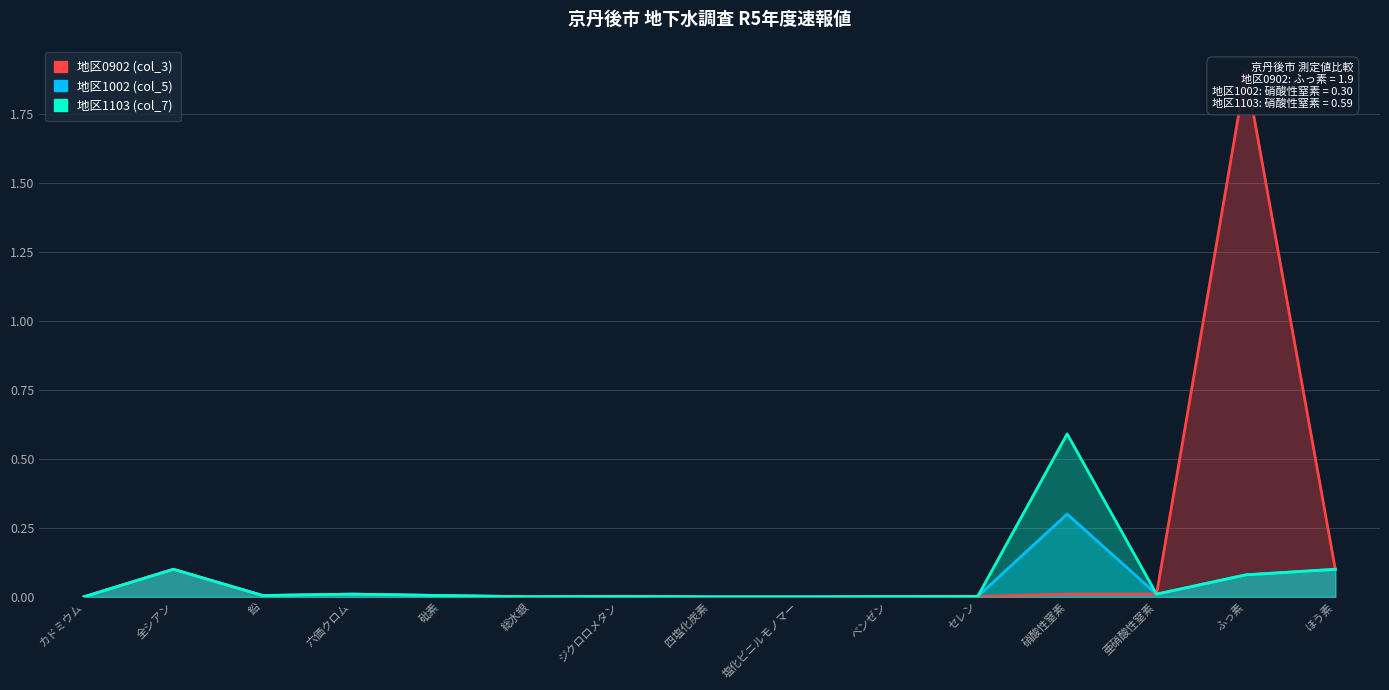

Which series has the widest spread of values?

地区0902 (col_3)